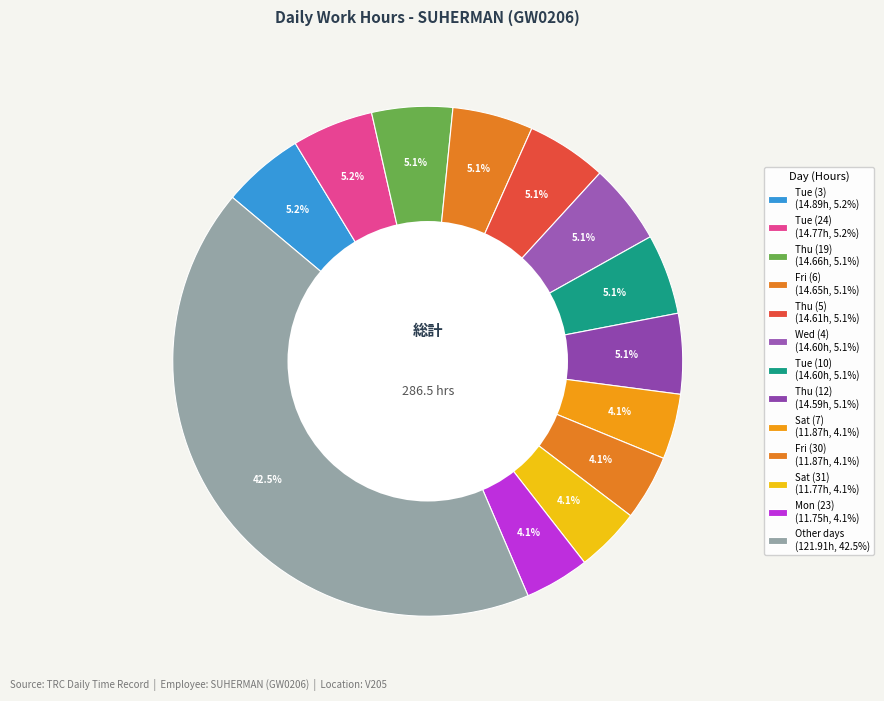

How many segments does this pie chart have?

13